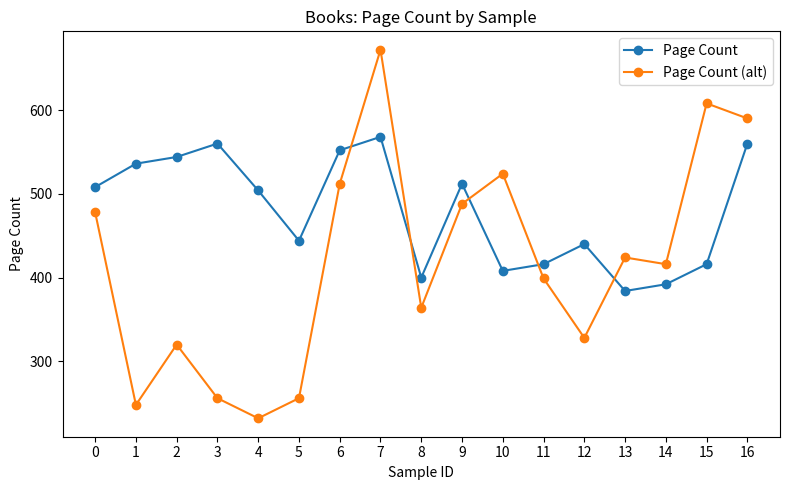

What is the minimum value shown in the chart?

232